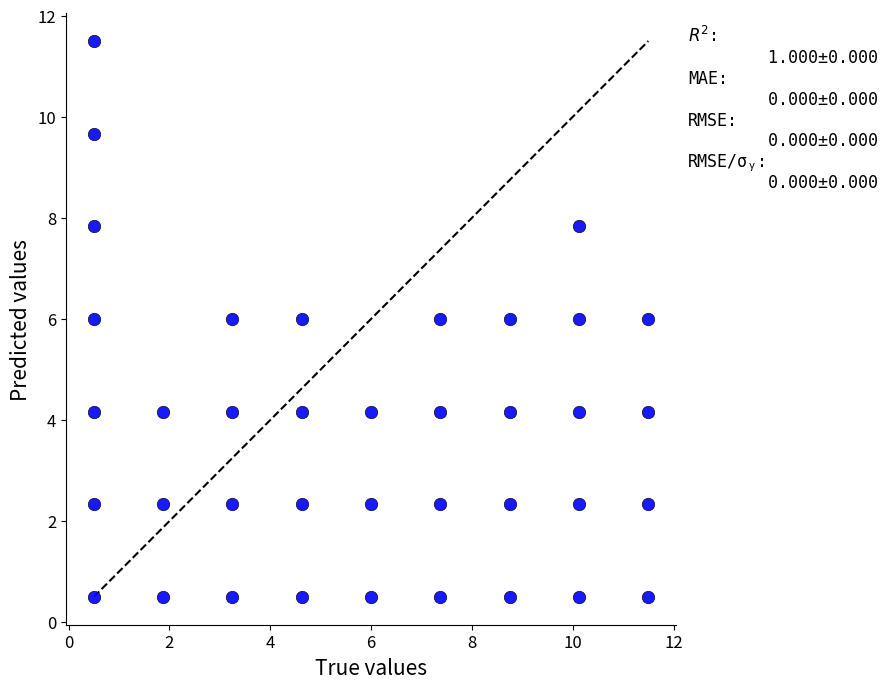

What is the range of X values (max minus min)?

11.0